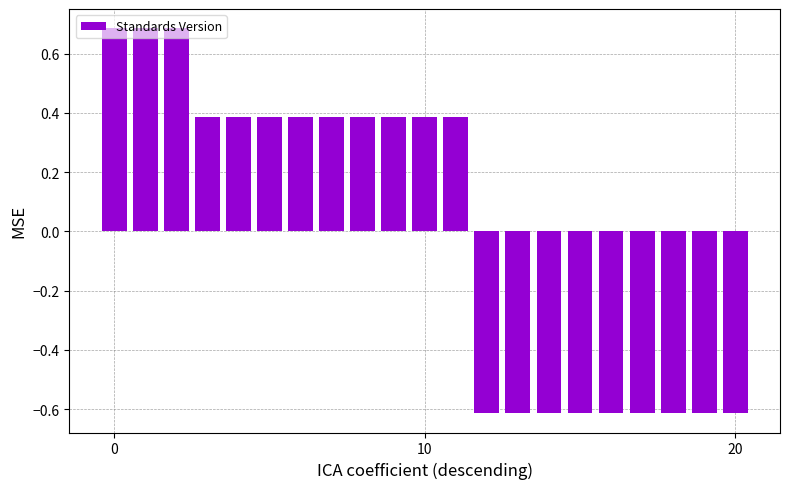

Reading right to left, what are all the values shown in this chart?

-0.6	-0.6	-0.6	-0.6	-0.6	-0.6	-0.6	-0.6	-0.6	0.4	0.4	0.4	0.4	0.4	0.4	0.4	0.4	0.4	0.7	0.7	0.7